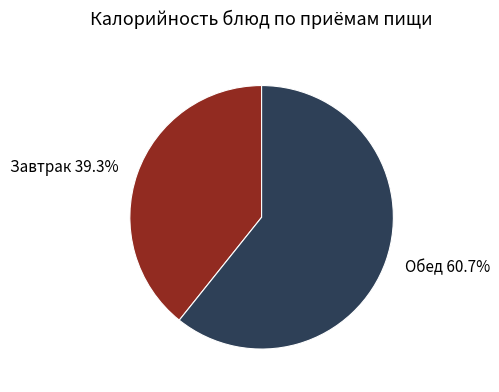

What is the smallest slice in the pie chart?

Завтрак